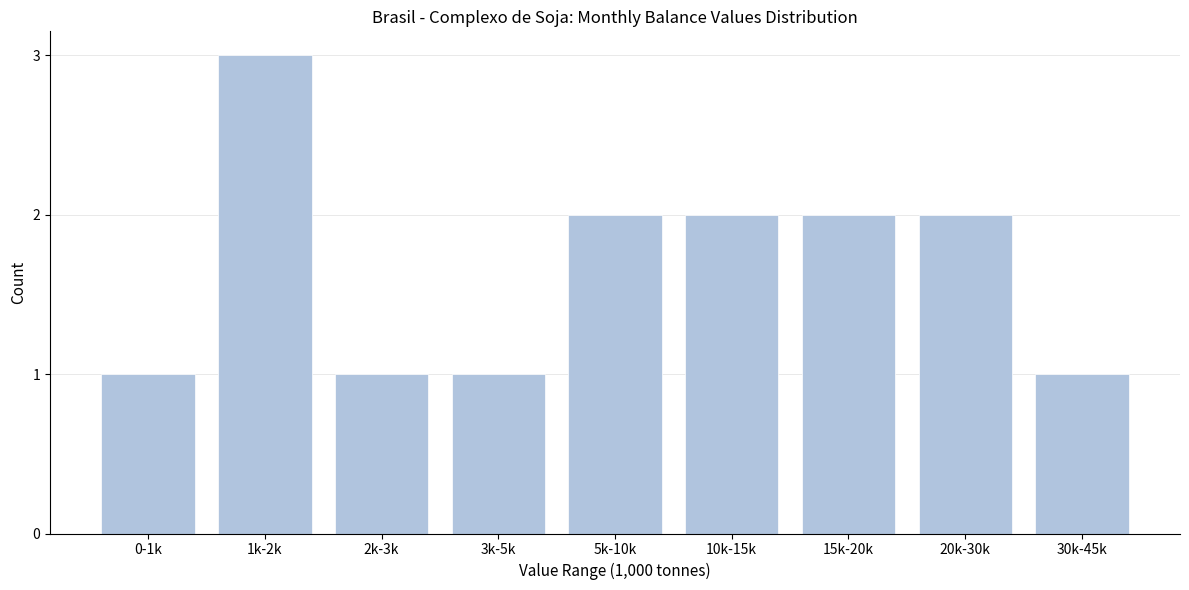

Reading left to right, extract all data points from this chart.

0-1k=1	1k-2k=3	2k-3k=1	3k-5k=1	5k-10k=2	10k-15k=2	15k-20k=2	20k-30k=2	30k-45k=1